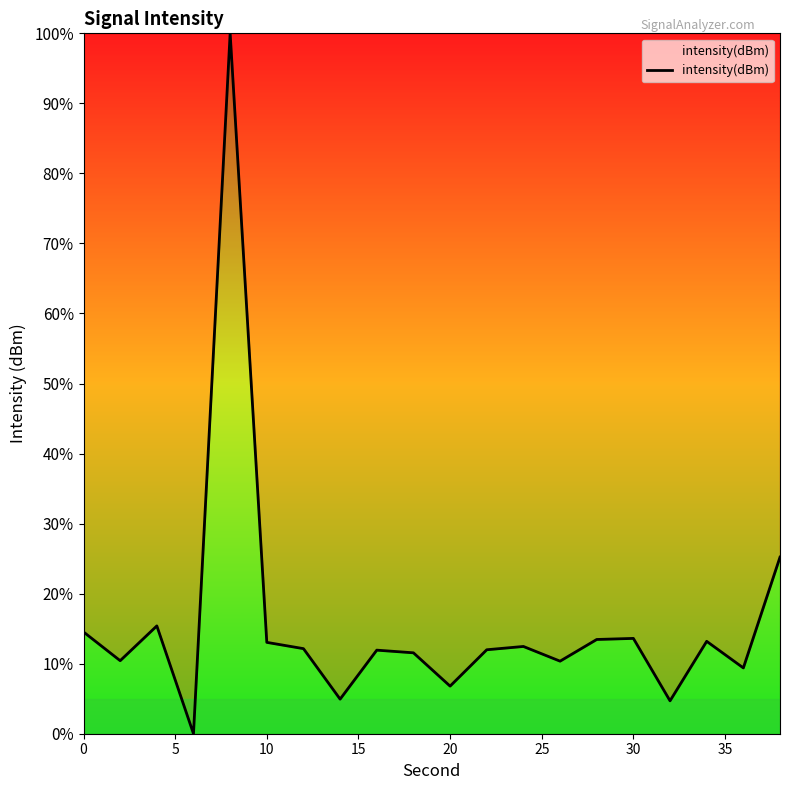

What is the maximum value shown in the chart?

100.0